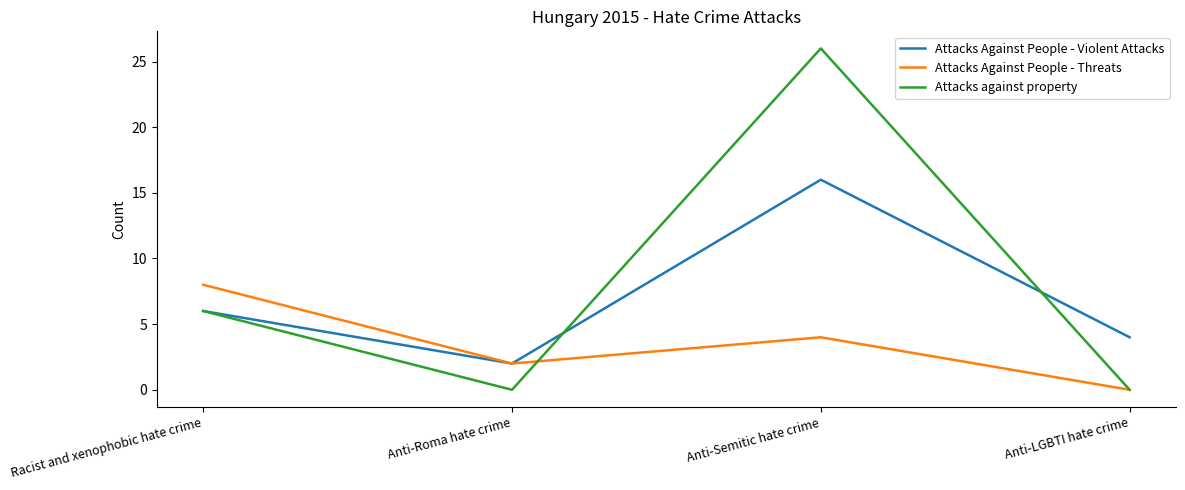

Reading right to left, transcribe all the data shown in this chart.

Attacks Against People - Violent Attacks: Anti-LGBTI hate crime=4	Anti-Semitic hate crime=16	Anti-Roma hate crime=2	Racist and xenophobic hate crime=6
Attacks Against People - Threats: Anti-LGBTI hate crime=0	Anti-Semitic hate crime=4	Anti-Roma hate crime=2	Racist and xenophobic hate crime=8
Attacks against property: Anti-LGBTI hate crime=0	Anti-Semitic hate crime=26	Anti-Roma hate crime=0	Racist and xenophobic hate crime=6